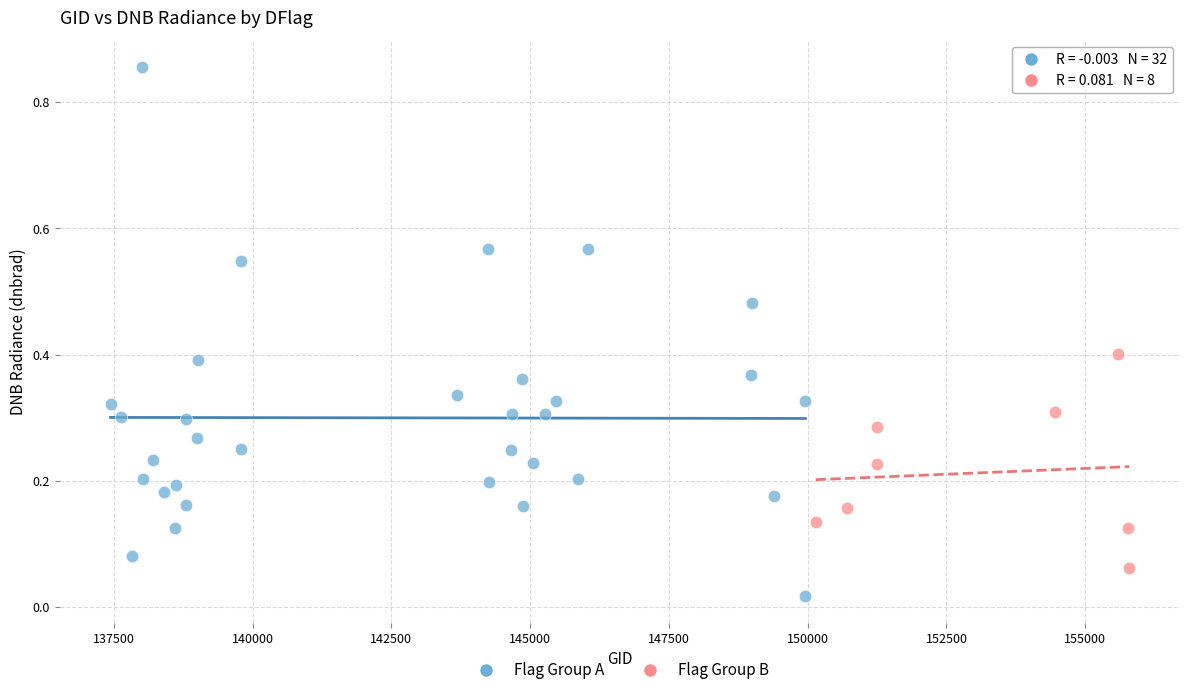

Which series reaches the maximum Y coordinate?

Flag Group A